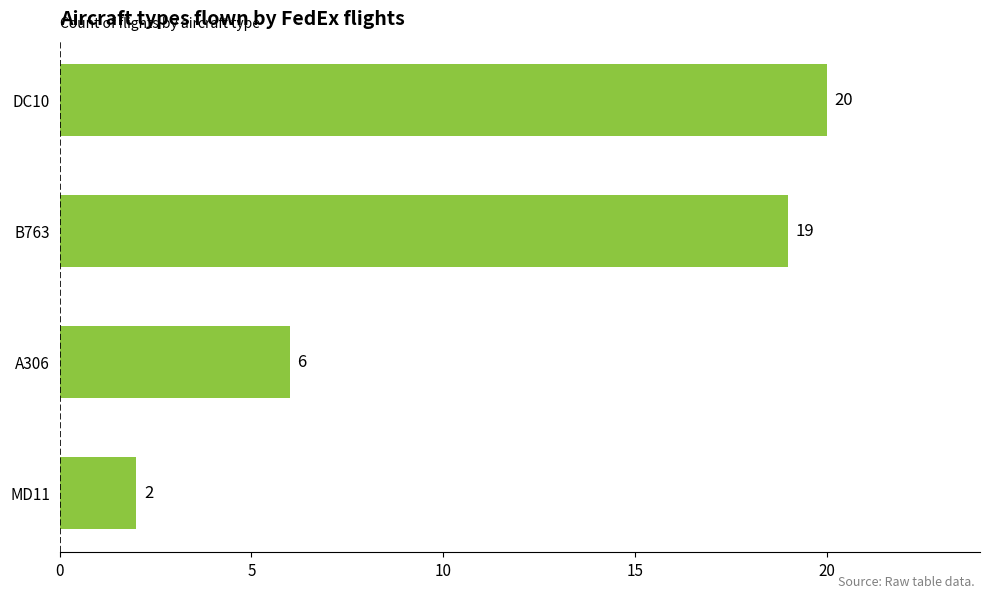

At which label is the value closest to 11?

A306